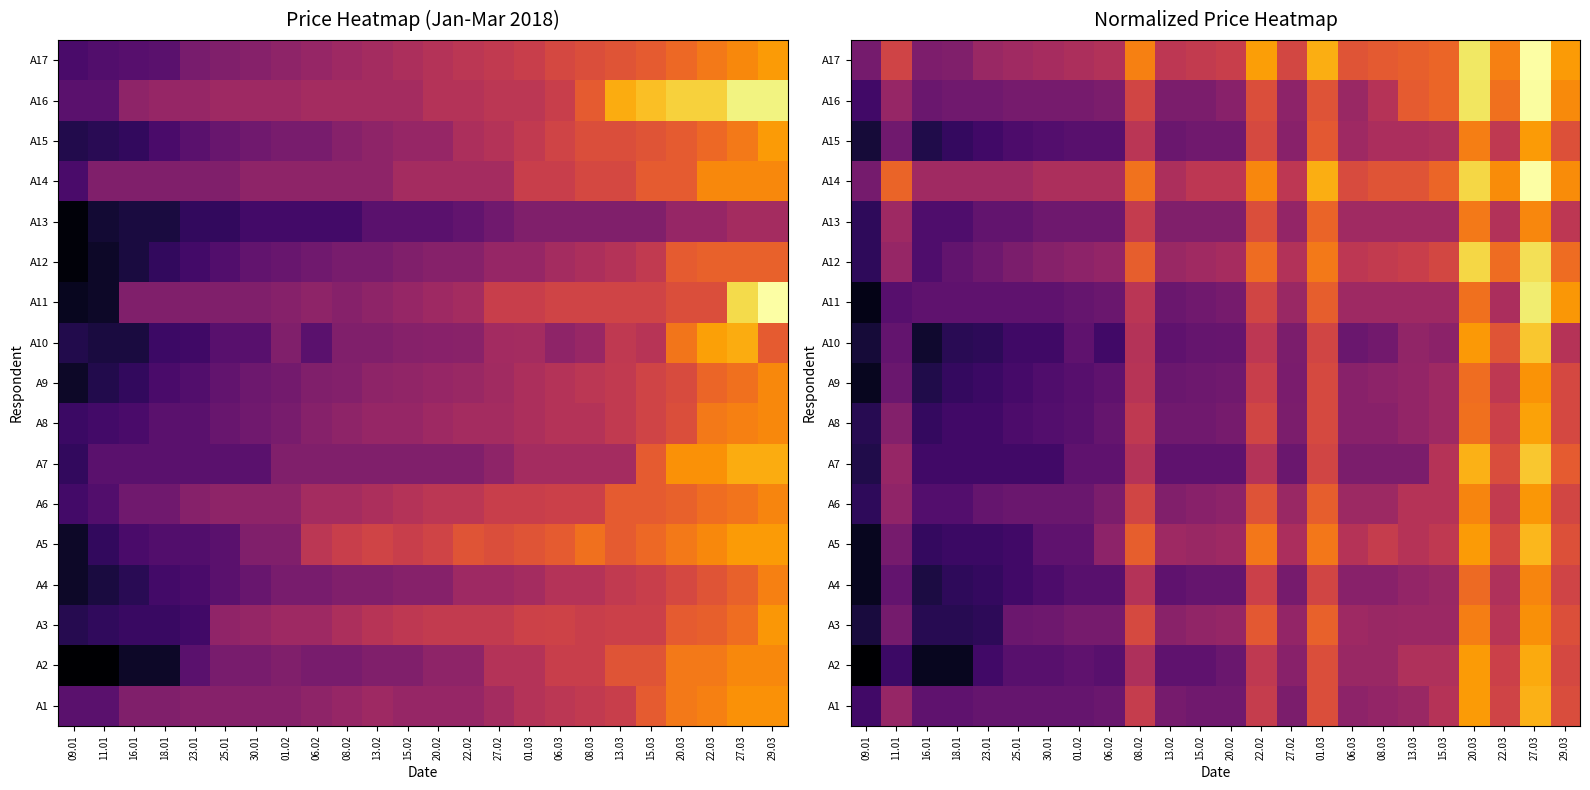

What is the smallest value displayed?

8300.0